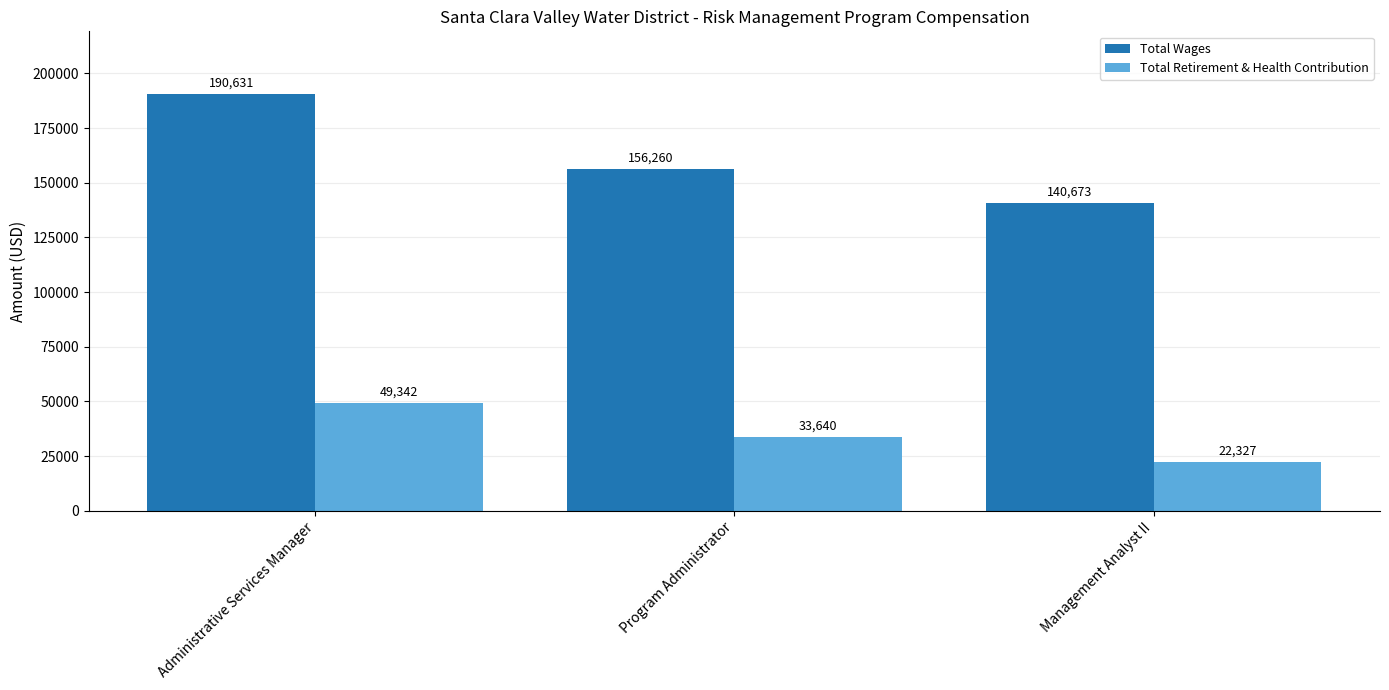

Read the Total Wages value at Administrative Services Manager, to the nearest 100.

190600